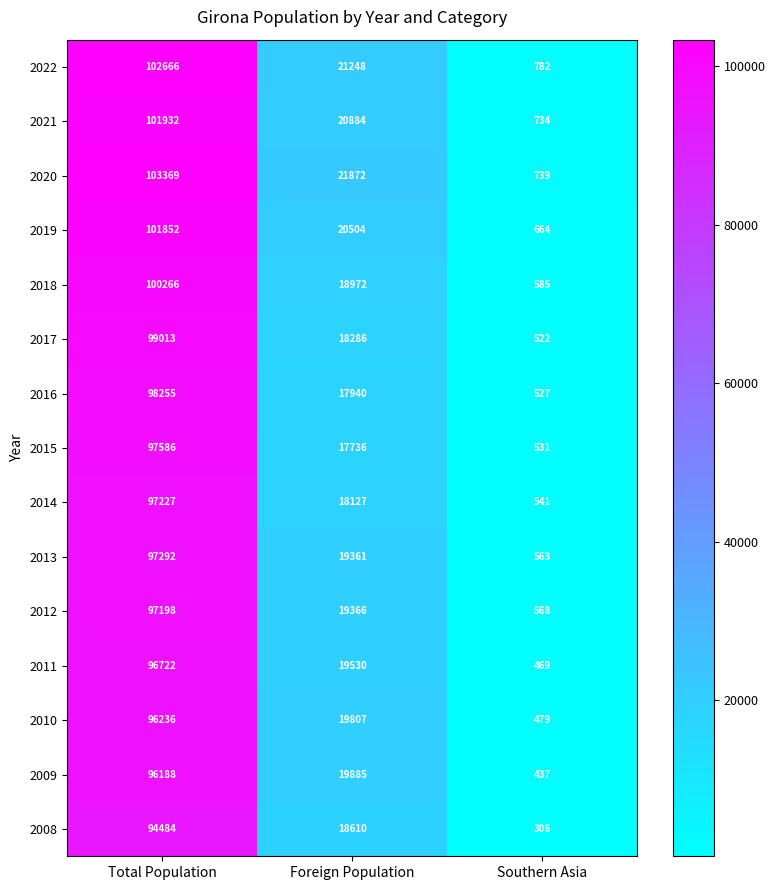

True or false: 2019 has a value of 341 at Southern Asia.

False